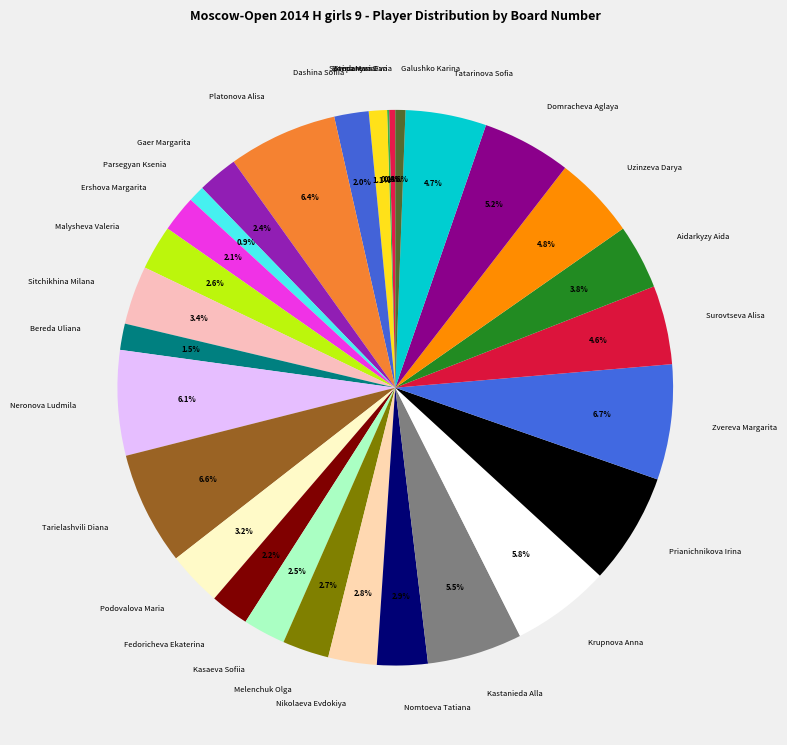

Approximately how many times larger is the value at Tarielashvili Diana compared to Neronova Ludmila?

1.1